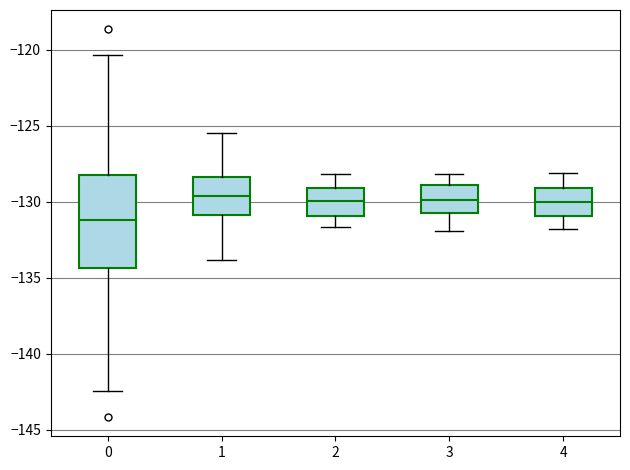

Reading left to right, transcribe this box plot: for each box, give where its median line is, the range the box spans, and where its two whiskers end, as read against the y-axis. The values are not printed on the chart, so give them approximately, as read against the axis.

0: median -131.0, box -134.5 to -128.5, whiskers -142.5 to -120.5
1: median -129.5, box -131.0 to -128.5, whiskers -134.0 to -125.5
2: median -130.0, box -131.0 to -129.0, whiskers -131.5 to -128.0
3: median -130.0, box -131.0 to -129.0, whiskers -132.0 to -128.0
4: median -130.0, box -131.0 to -129.0, whiskers -132.0 to -128.0